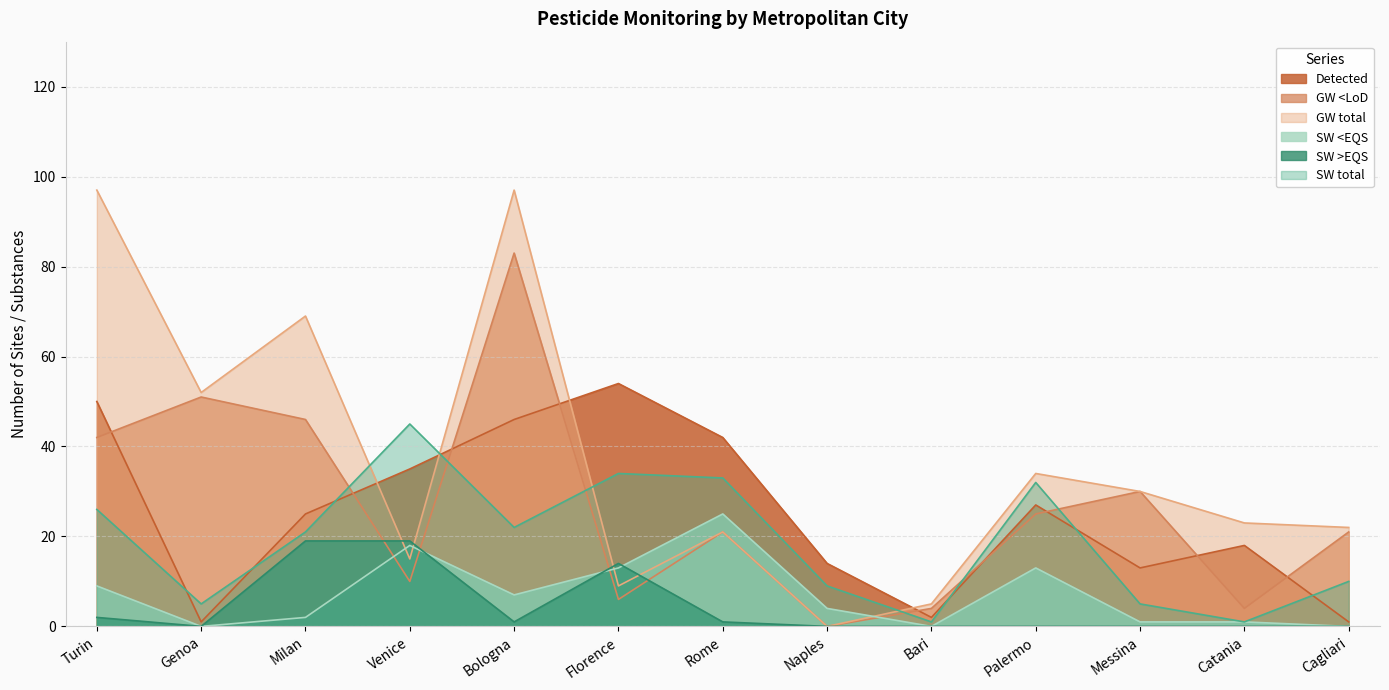

What value does the SW total series have at Venice, to the nearest 5?

45